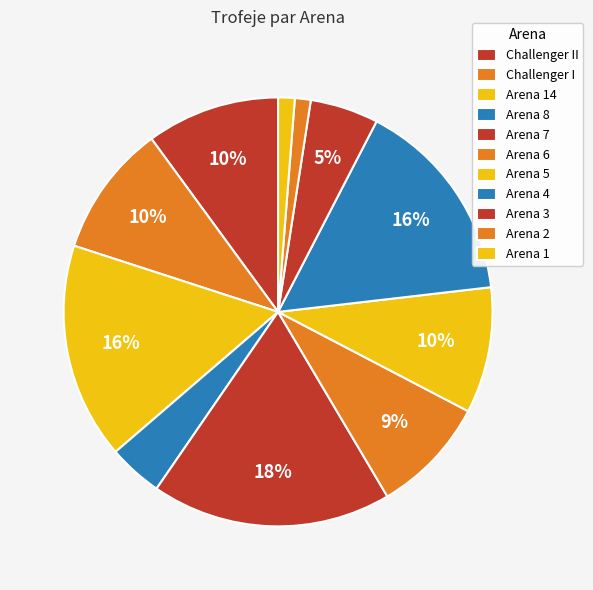

How many segments does this pie chart have?

11